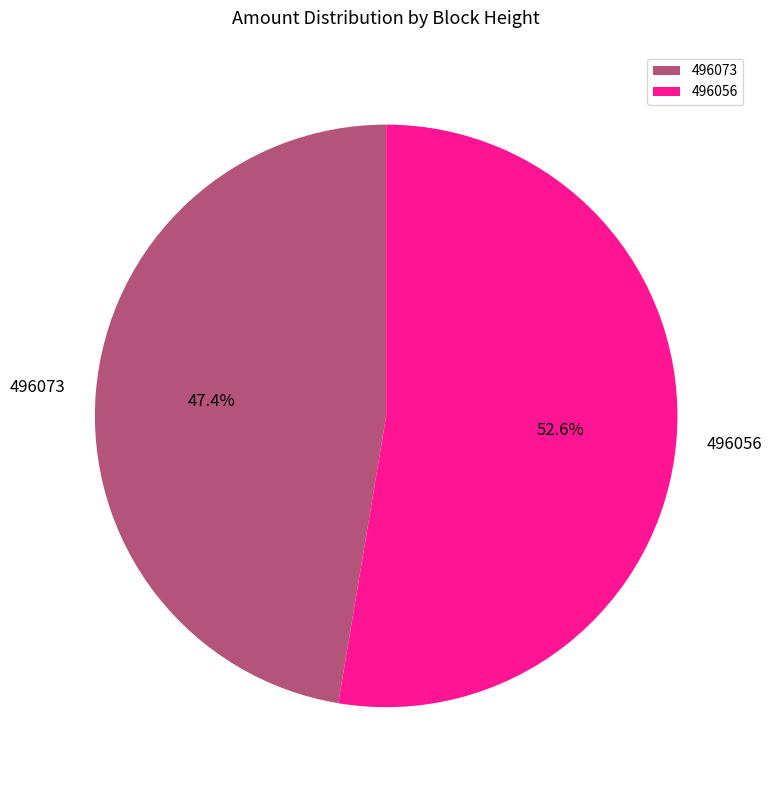

Is it true that 496073 is 52% of the pie?

False